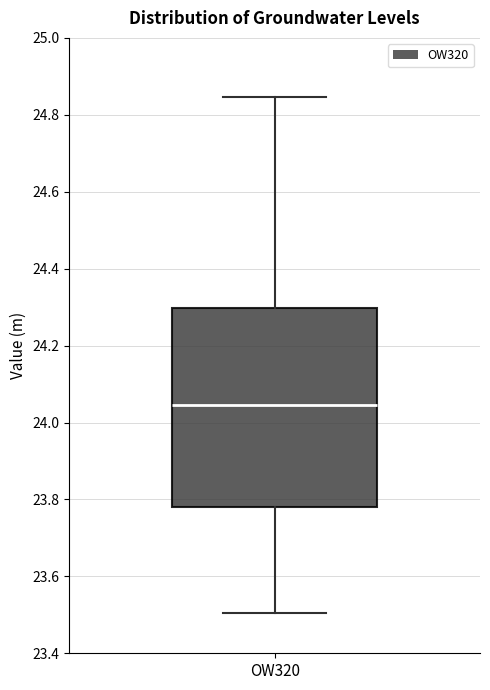

Where does the lower whisker of the box for OW320 end on the y-axis? The values are not printed on the chart, so give them approximately, as read against the axis.

23.50